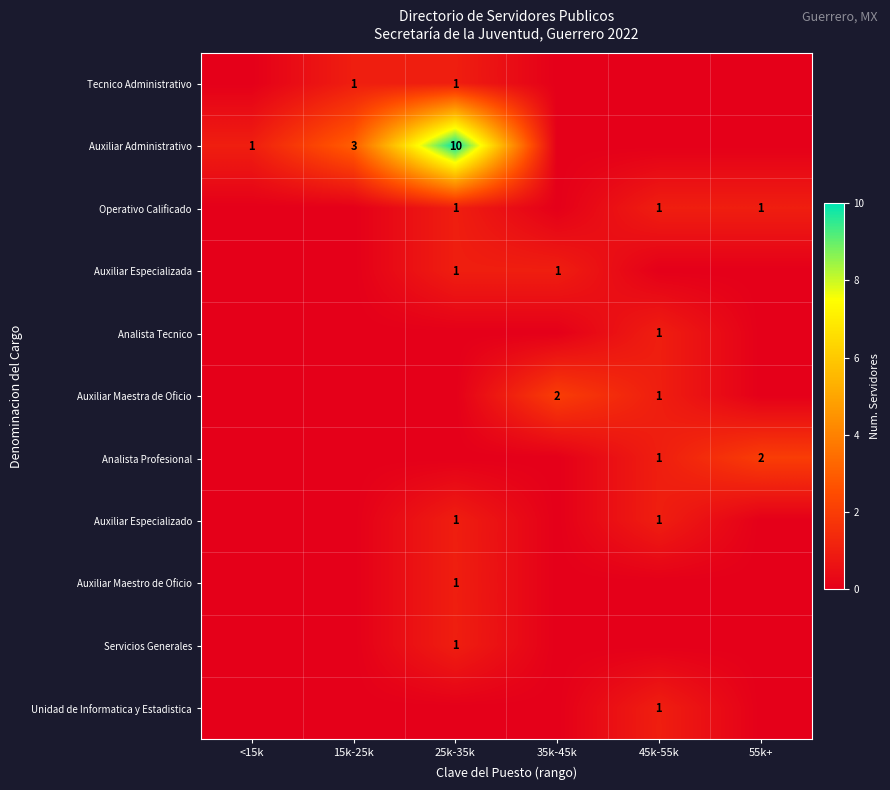

True or false: Auxiliar Administrativo has a value of 1 at <15k.

True